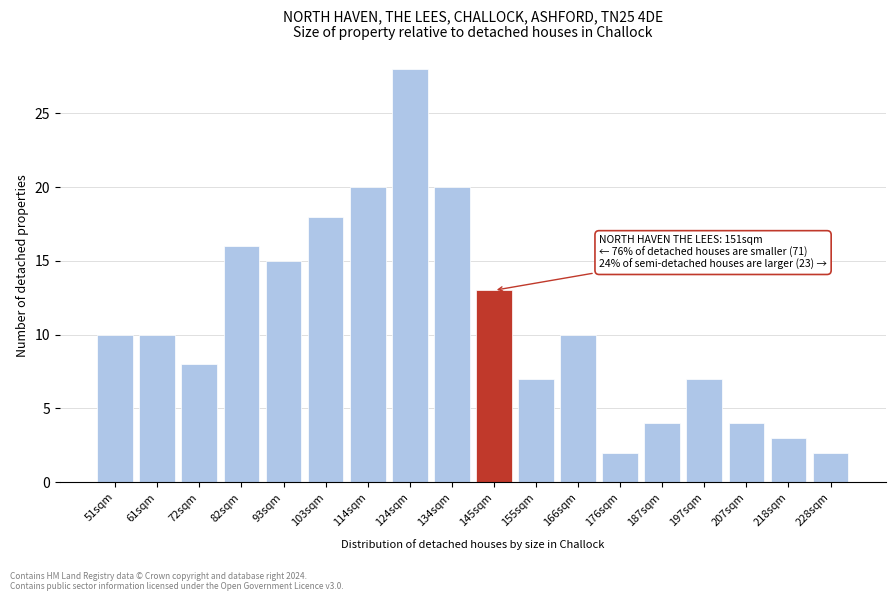

Reading left to right, list all the values displayed in this chart.

10	10	8	16	15	18	20	28	20	13	7	10	2	4	7	4	3	2